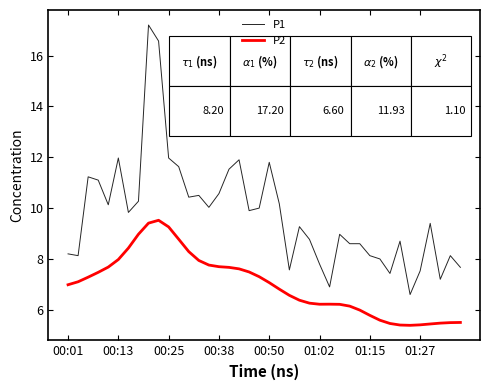

What is the minimum value shown in the chart?

5.4